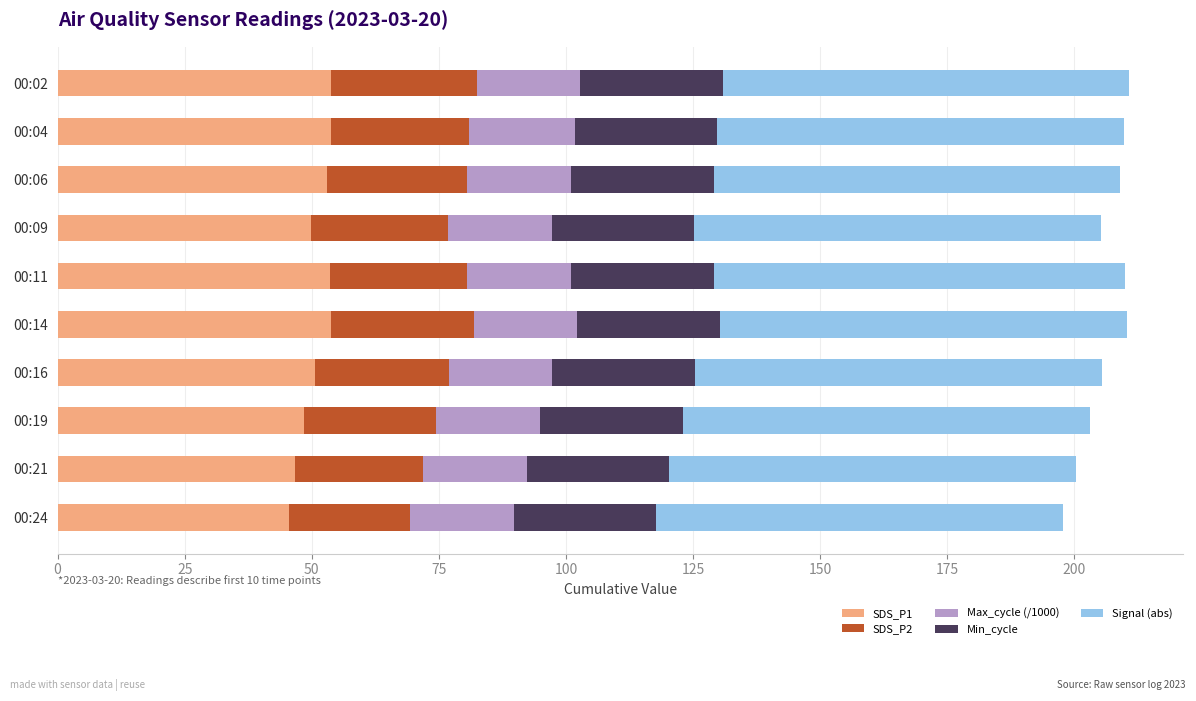

What is the minimum value for SDS_P1?

45.6